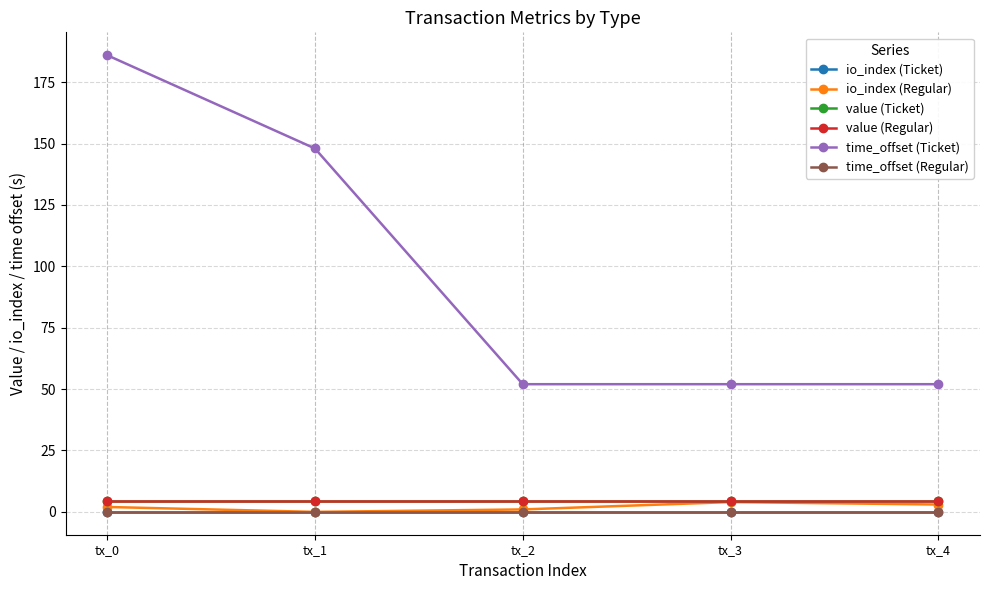

What is the sum of all time_offset (Ticket) values?

490.0